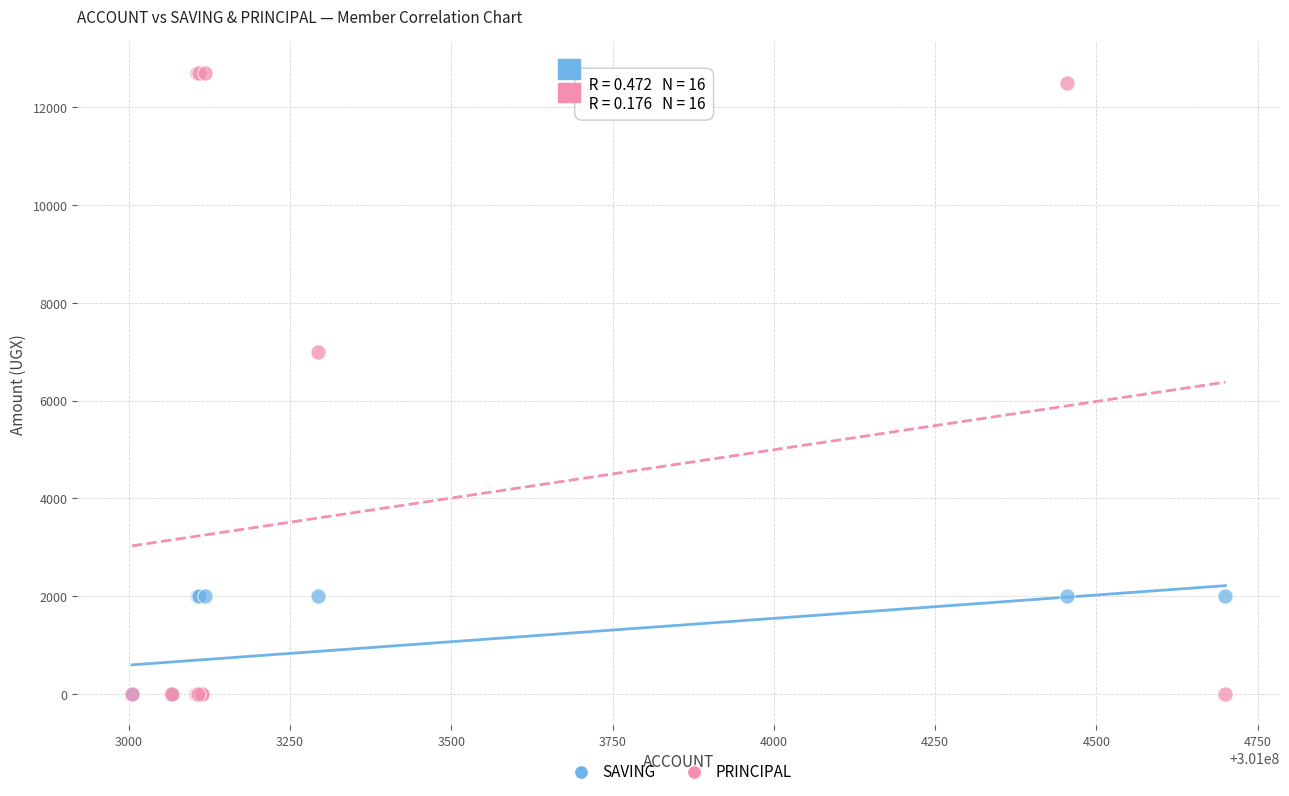

What are all the series names shown in the legend?

SAVING, PRINCIPAL